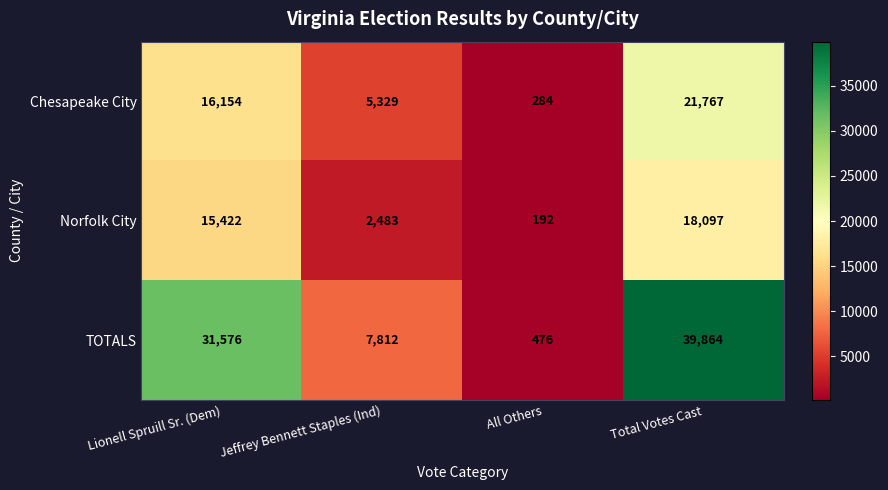

What is the difference between the maximum and second lowest values in the Norfolk City series?

15614